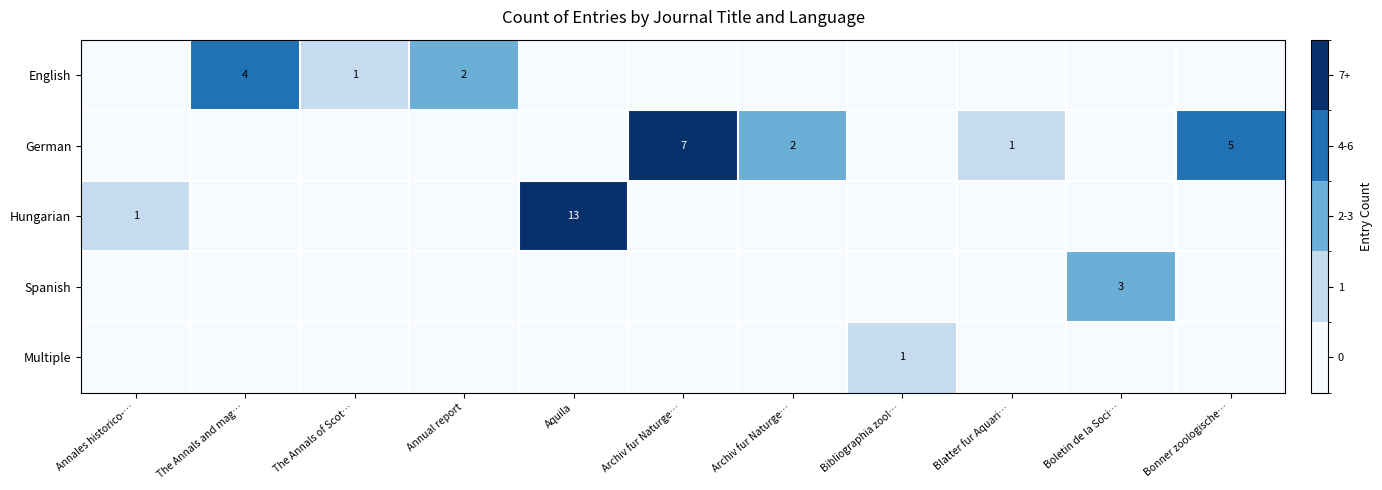

Where is English nearest to the value 2?

Annual report